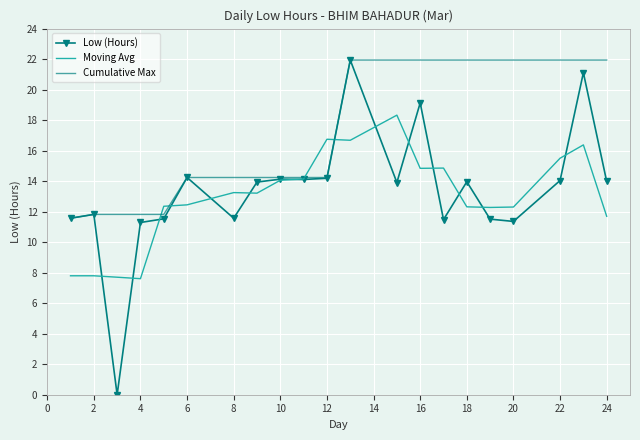

Which series has the largest range (max minus min)?

Low (Hours)